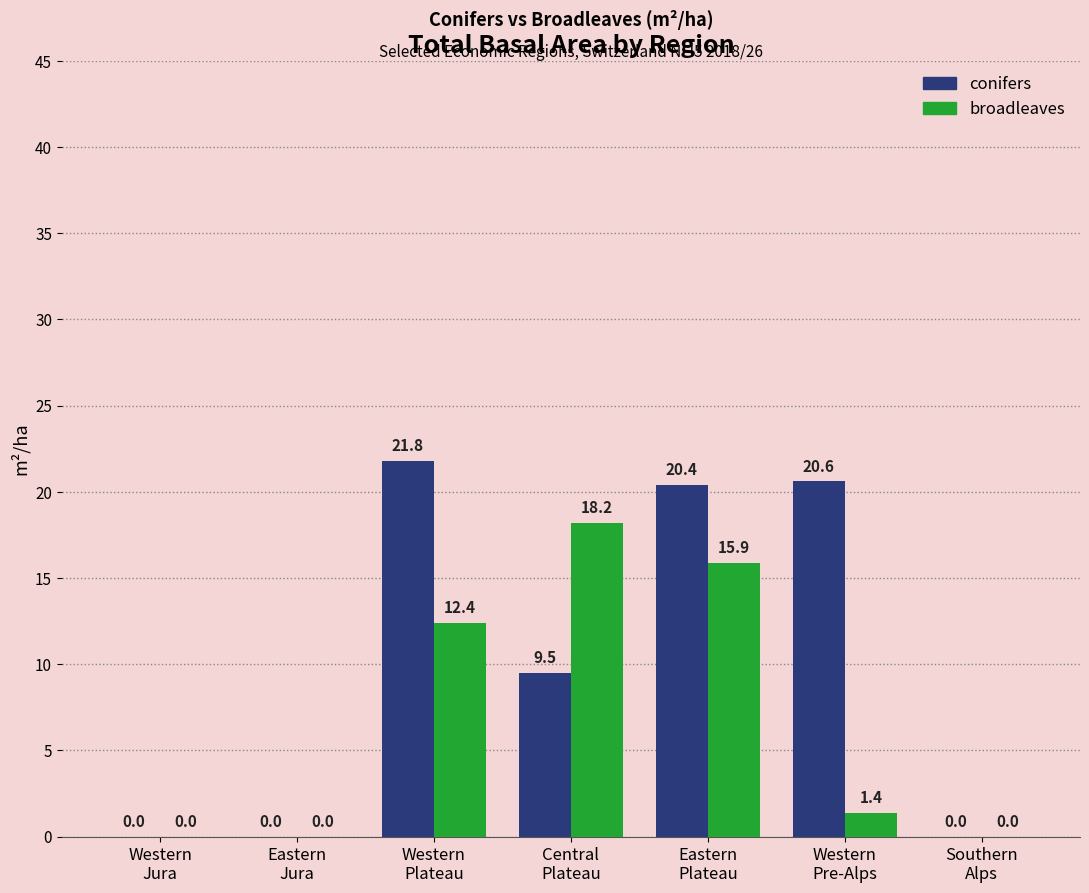

Is the value of conifers at Western
Plateau greater than the value of broadleaves at Eastern
Jura?

Yes